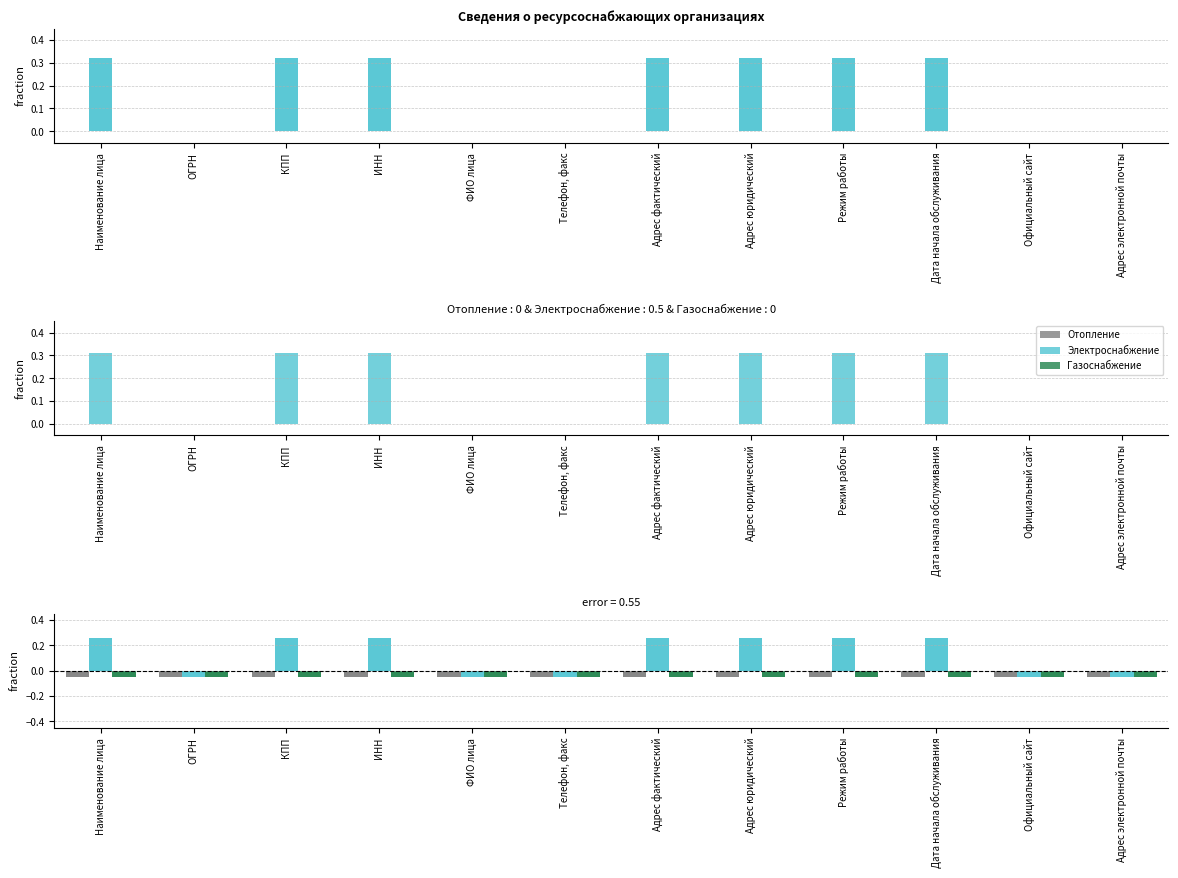

What is the difference between the highest and lowest values at КПП?

0.3